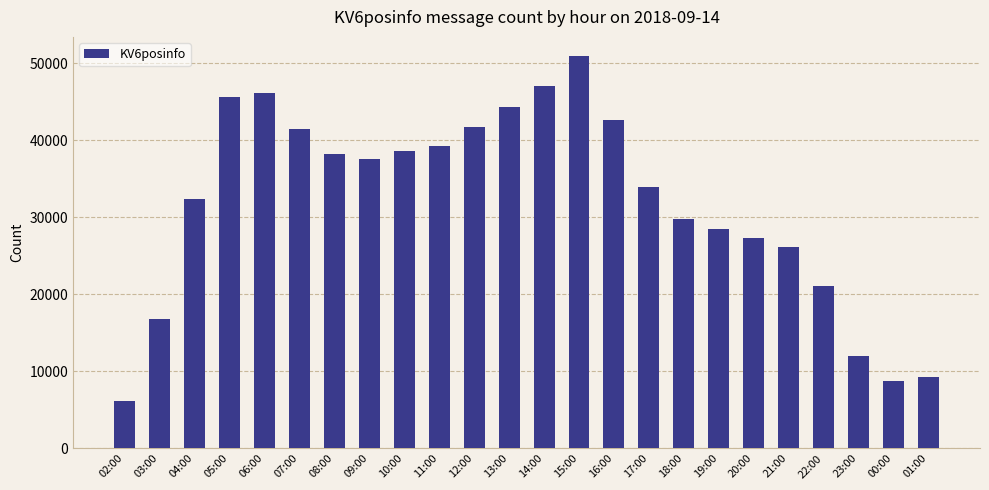

What is the difference between the second highest and second lowest values?

38310